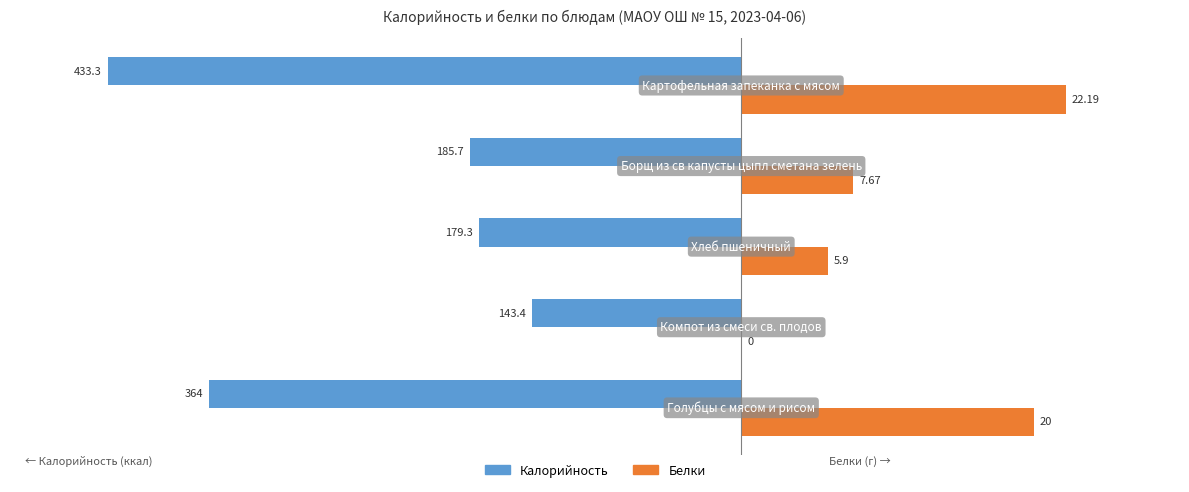

The value of Белки (×10) at 4 is 360.1. True or false?

False